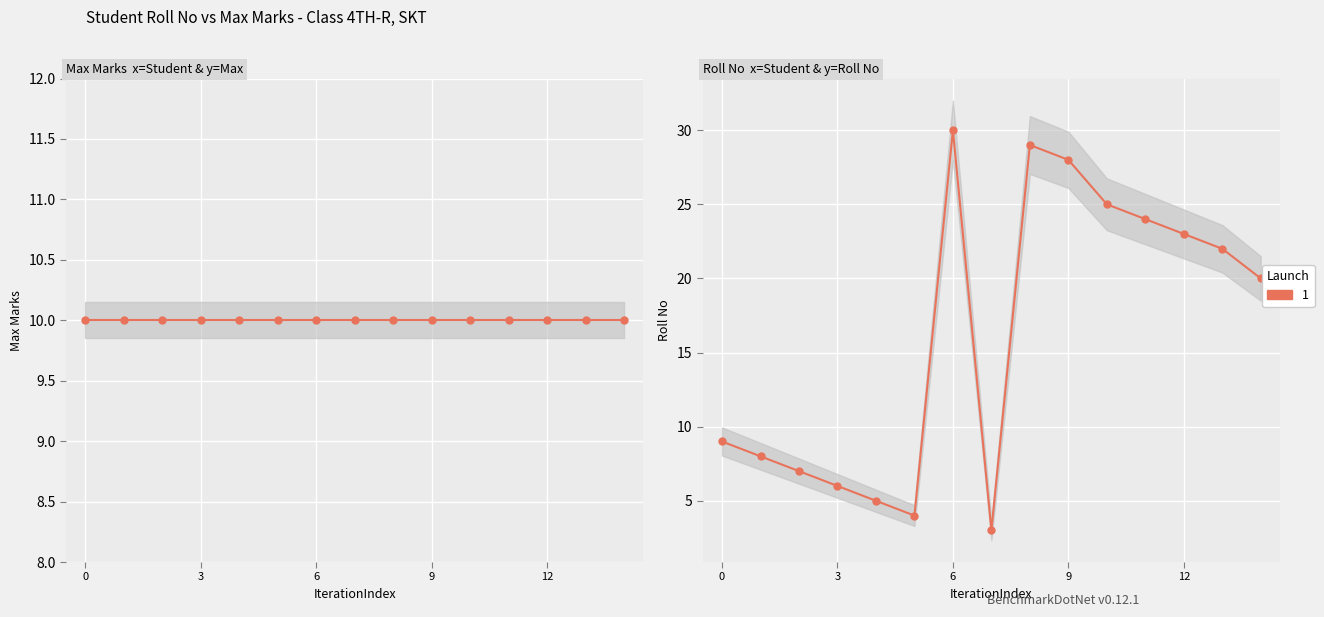

Where is Roll No nearest to the value 16?

14